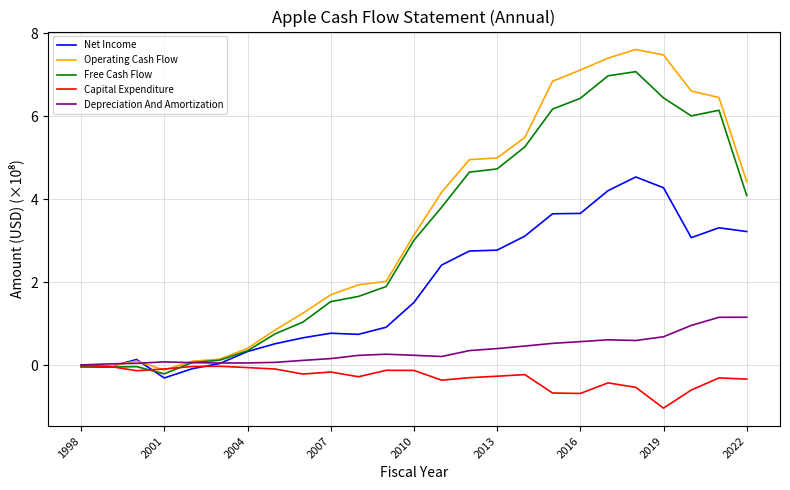

What is the maximum value shown in the chart?

7.6